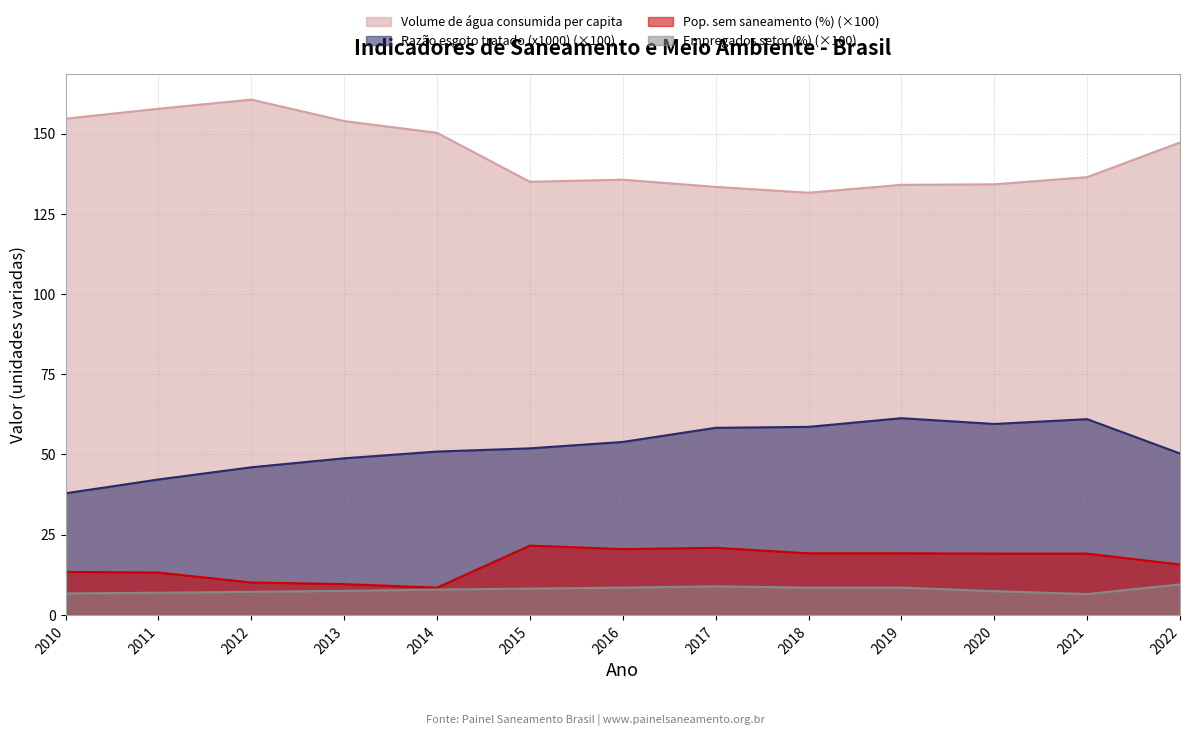

Which series has the widest spread of values?

Volume de água consumida per capita